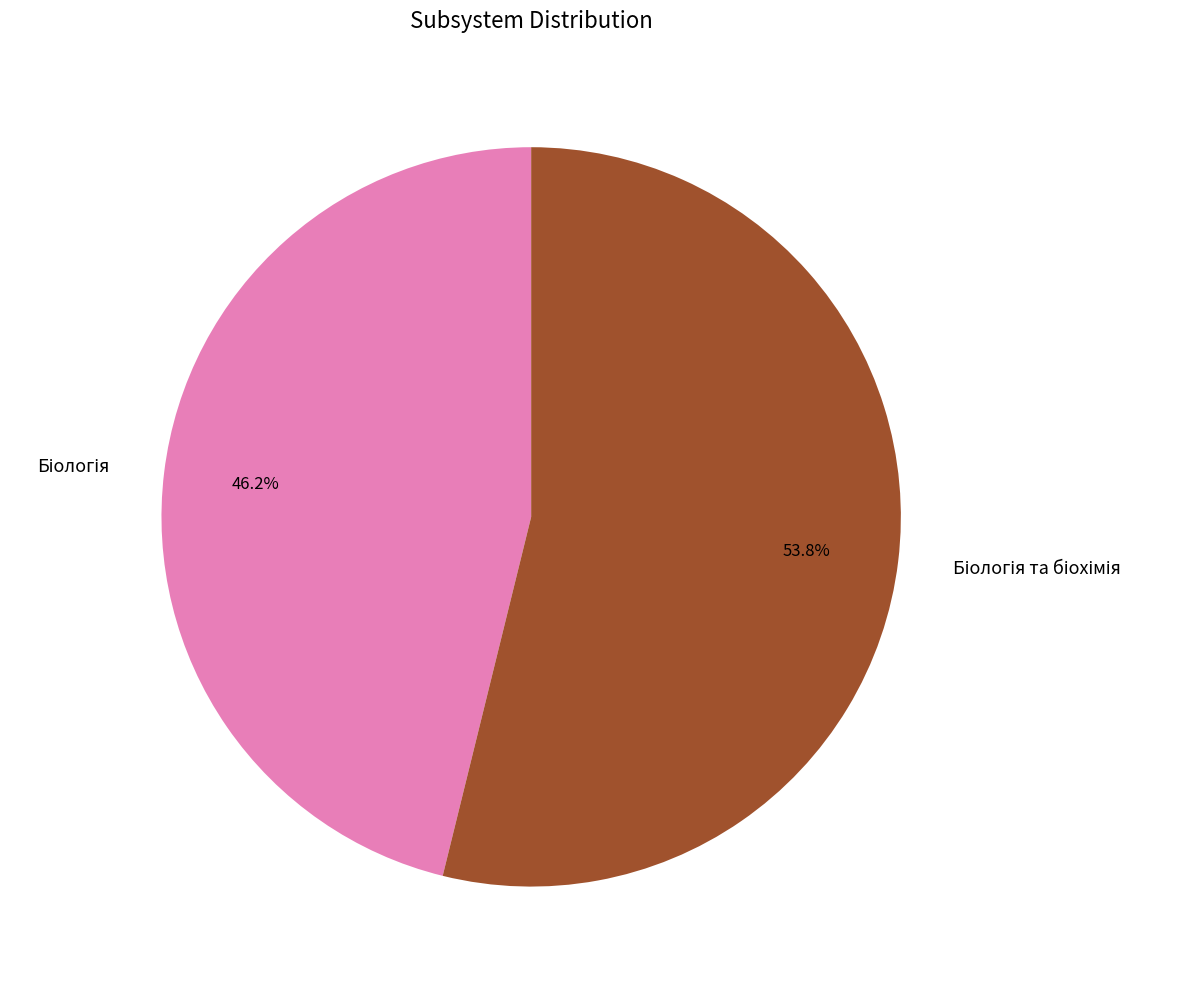

Does any single category account for the majority?

Yes